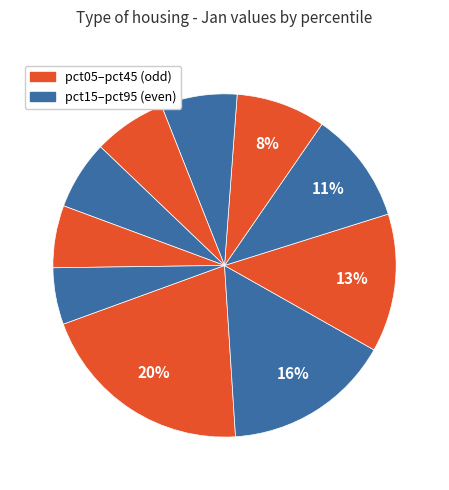

How many slices are in this pie chart?

10